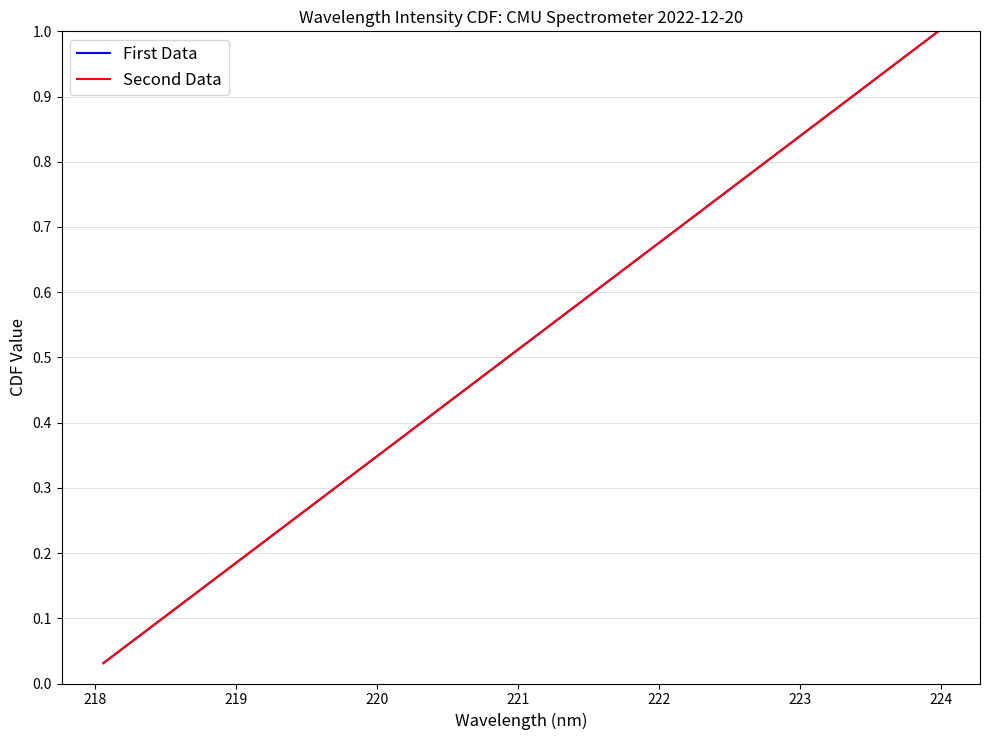

What is the value of the Second Data point at the 9th from the left?

0.3